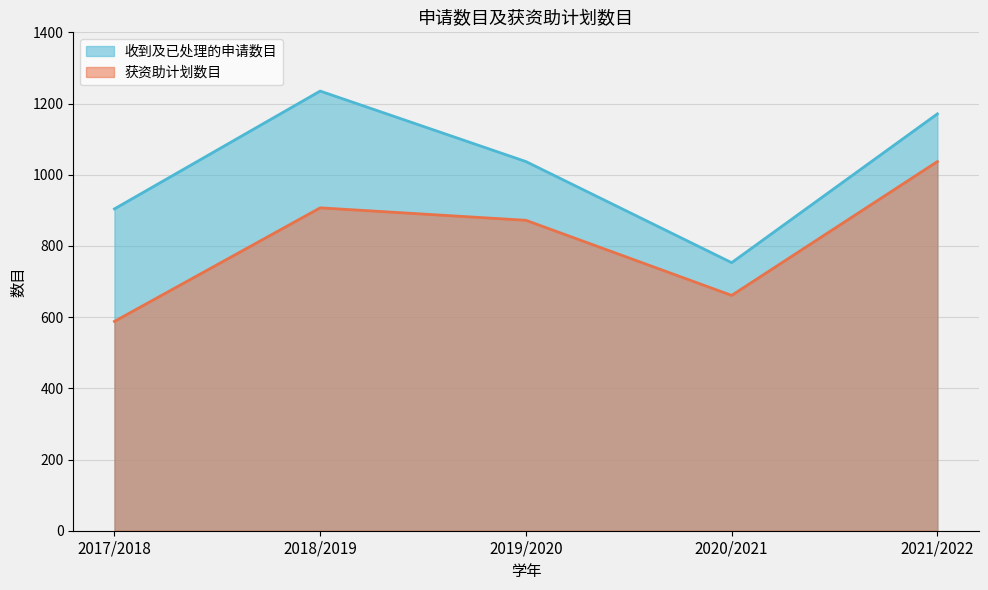

How many interior local valleys does the 收到及已处理的申请数目 series have?

1